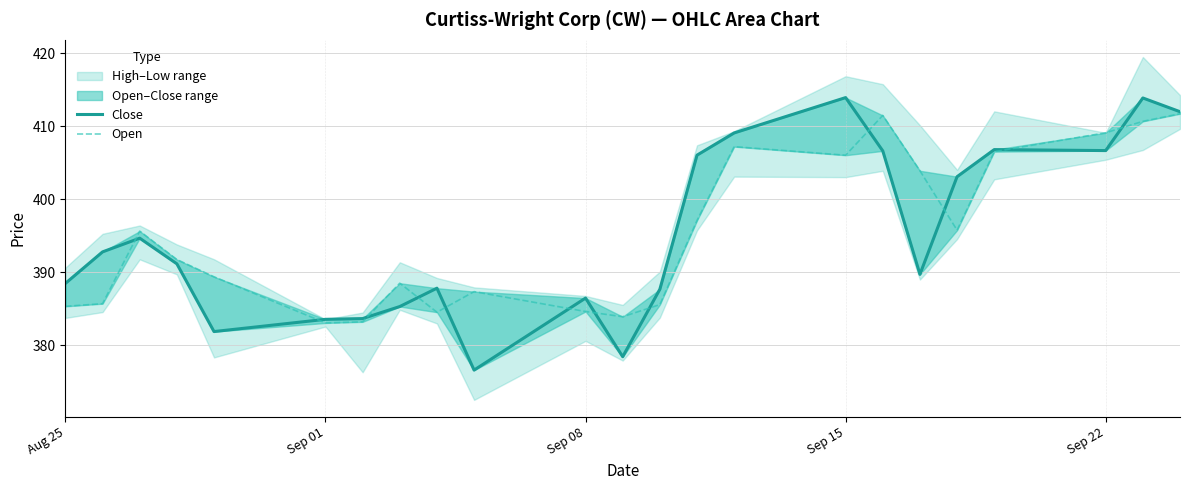

Does the chart display data point markers on the line(s)?

No